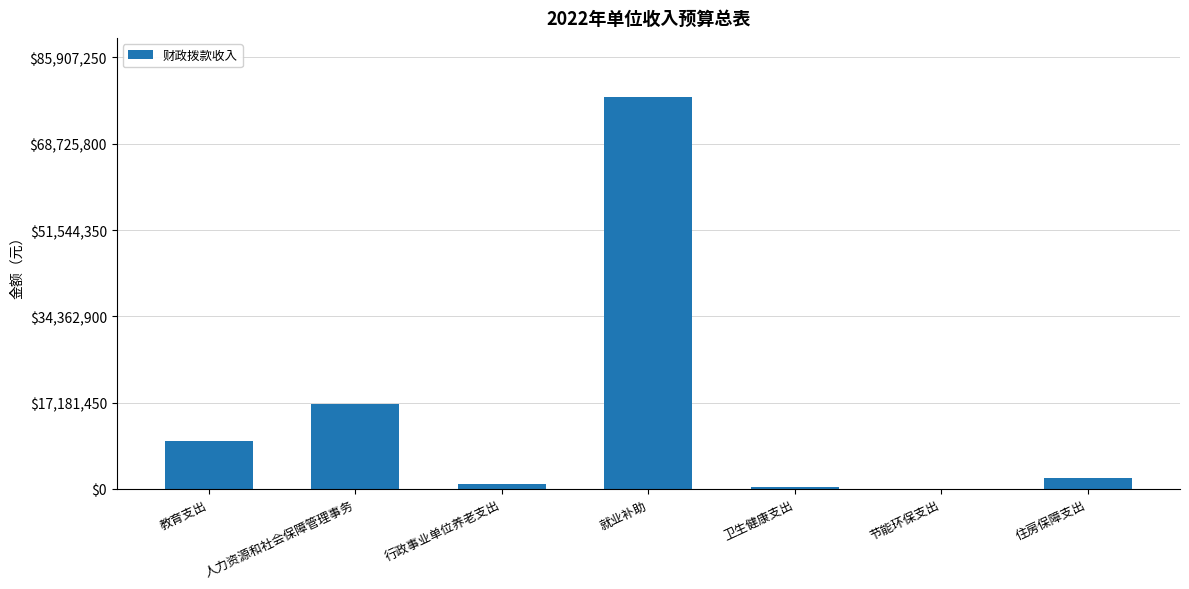

What is the sum of all values?

107778100